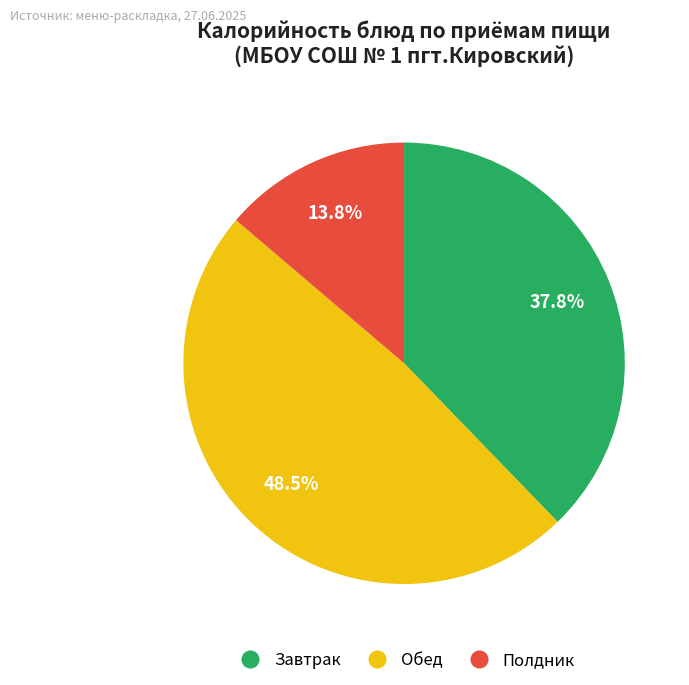

Does any single category account for the majority?

No